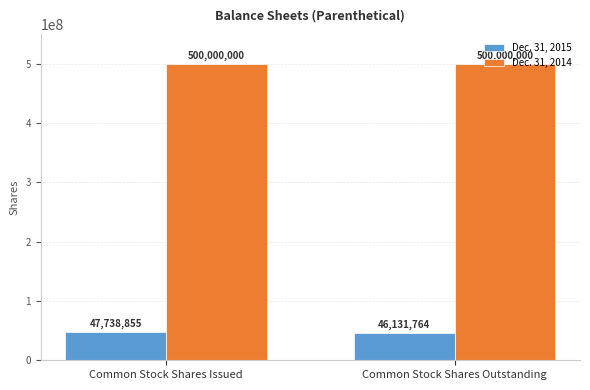

Between Common Stock Shares Issued and Common Stock Shares Outstanding, which series saw the biggest shift?

Dec. 31, 2015